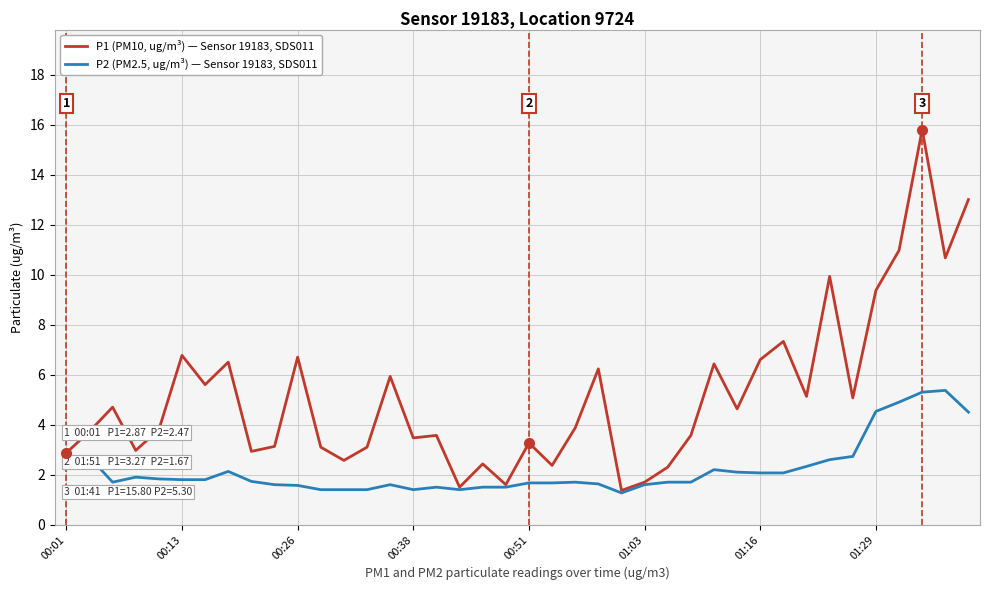

What is the smallest value displayed?

1.3